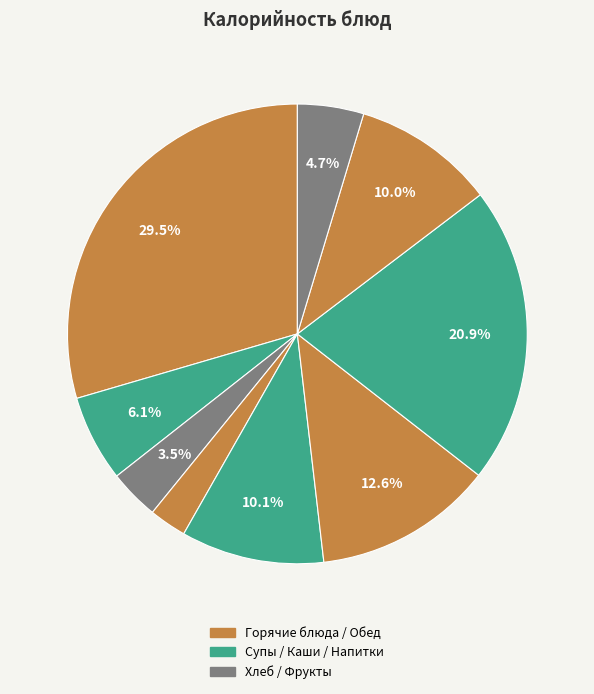

How many segments does this pie chart have?

9